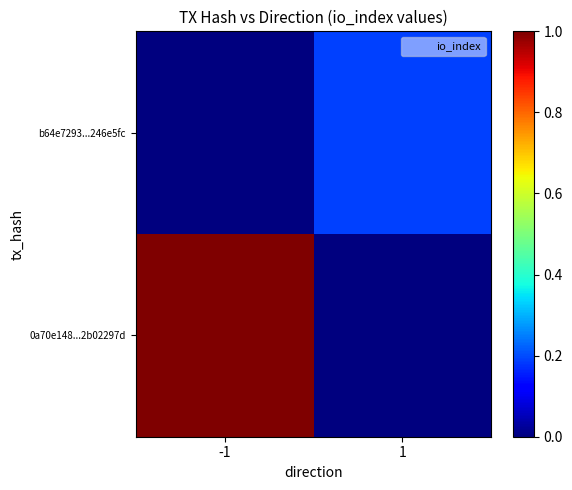

Reading right to left, transcribe all the data shown in this chart.

0a70e148...2b02297d: 1=0.0	-1=1.0
b64e7293...246e5fc: 1=0.2	-1=0.0